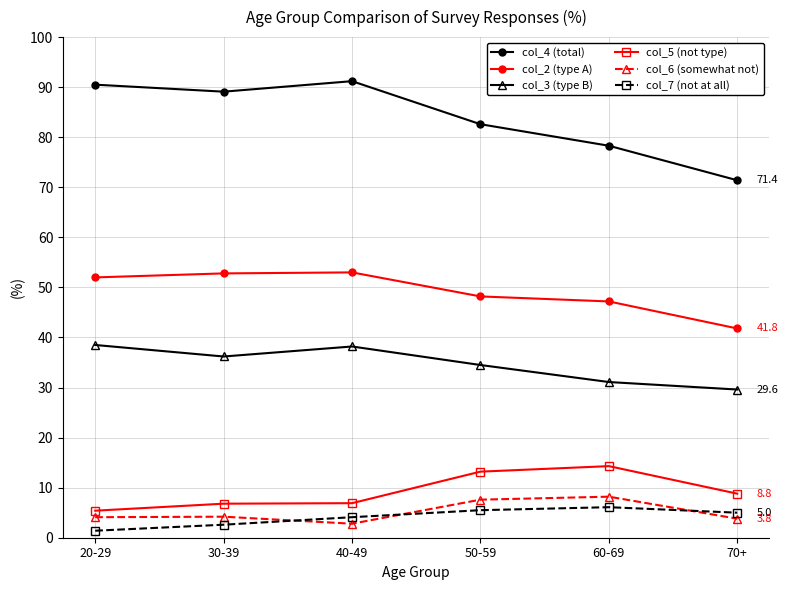

What is the difference between the highest and lowest values at 40-49?

88.4